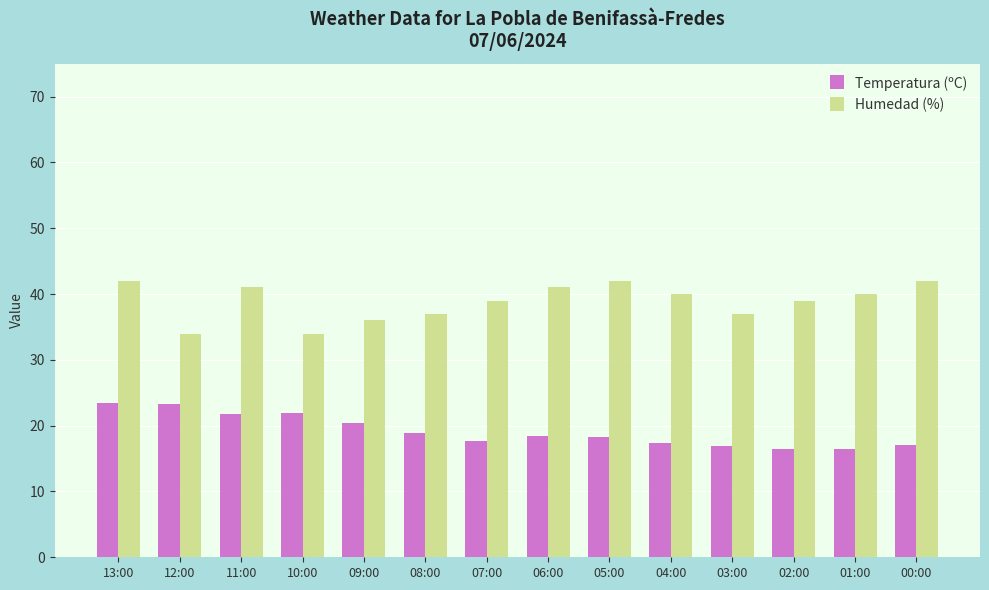

Rank the series at 10:00 from lowest to highest value.

Temperatura (ºC), Humedad (%)